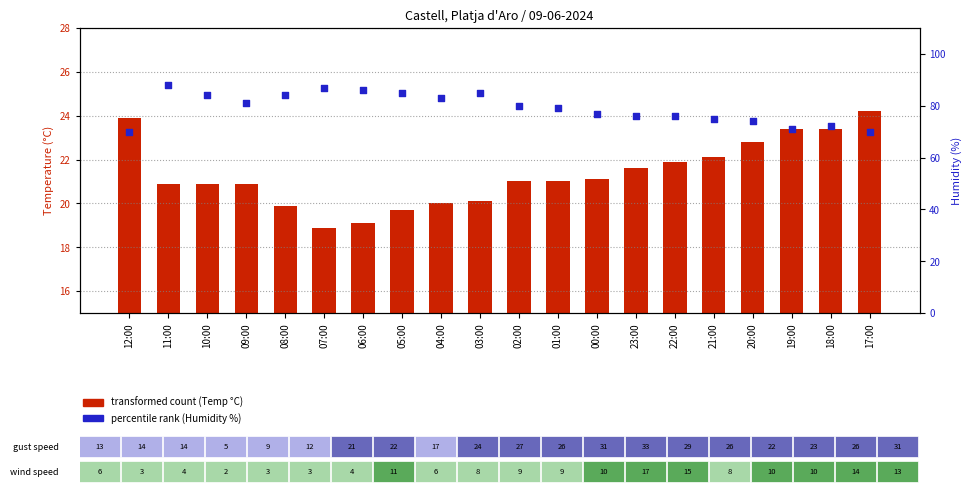

Which series has the largest total across all categories?

percentile rank (Humidity %)